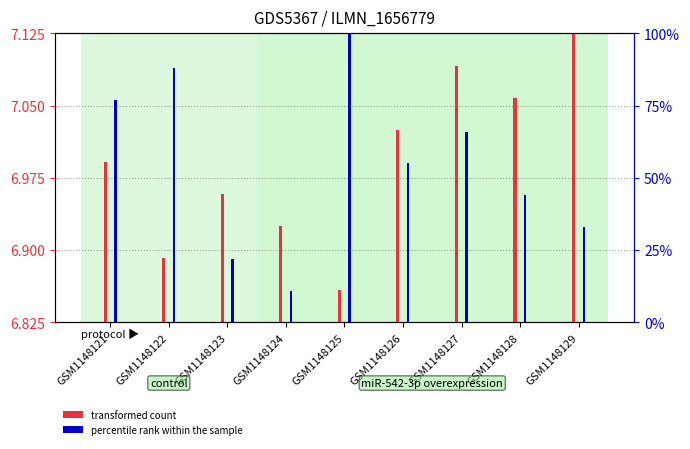

At GSM1148128, list the series in order from smallest to largest.

transformed count, percentile rank within the sample